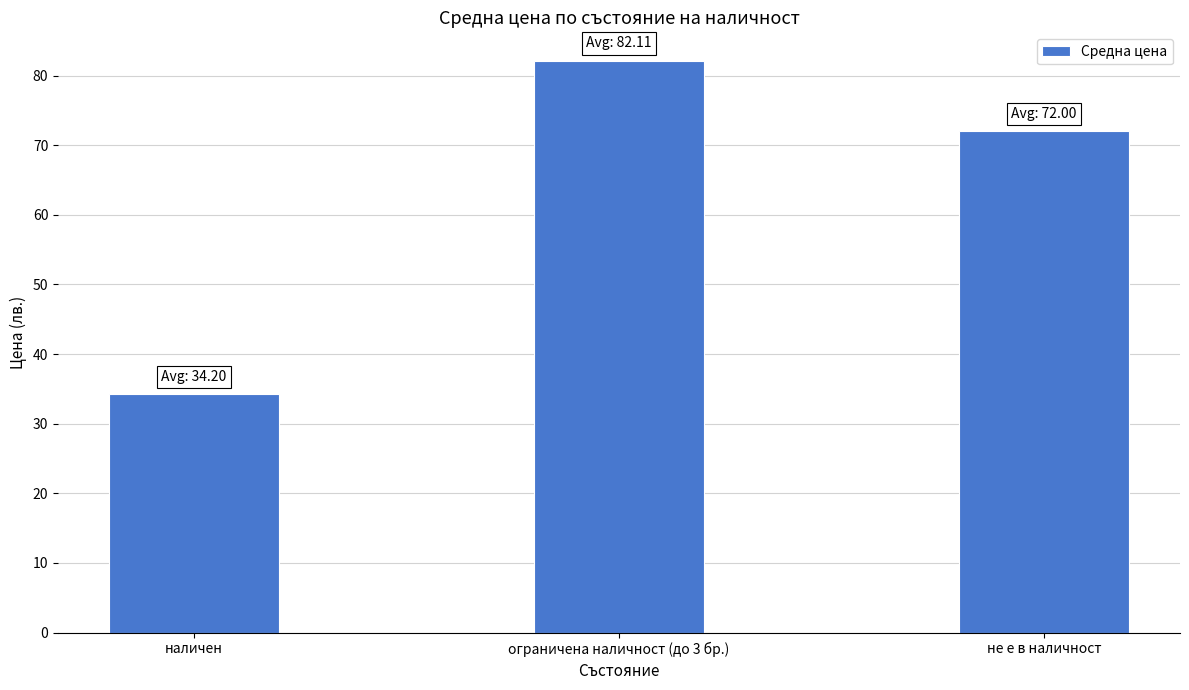

What is the label of the 1st bar from the left?

наличен